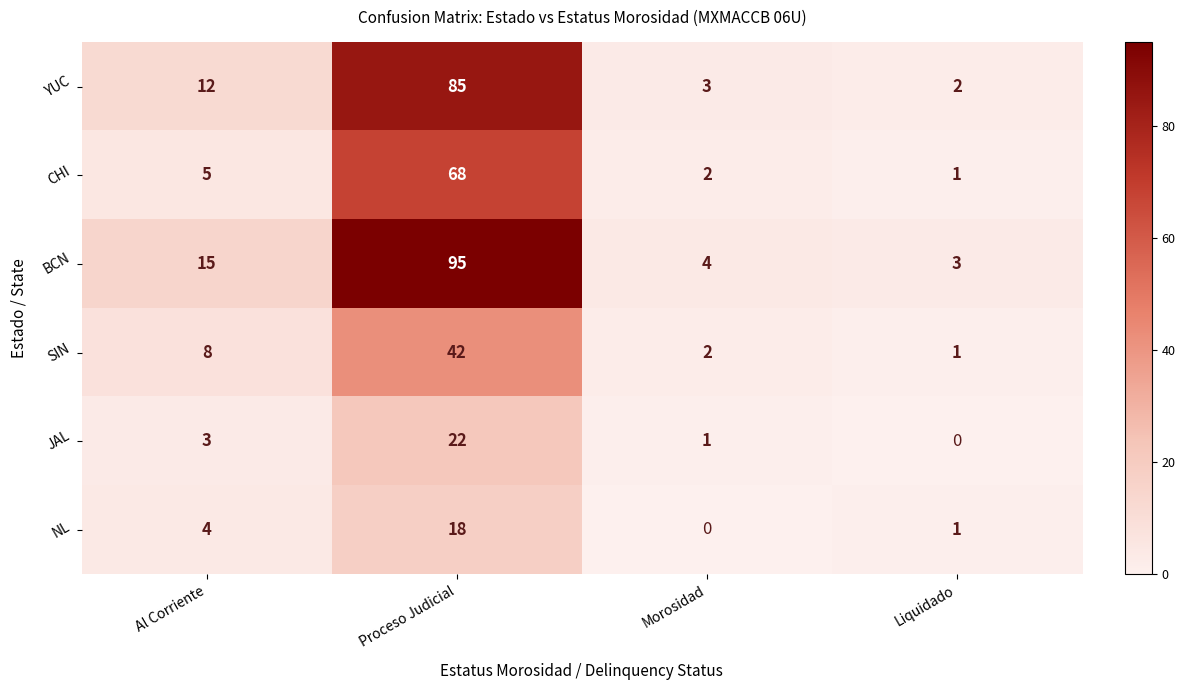

Is it true that BCN equals 6 at Al Corriente?

False